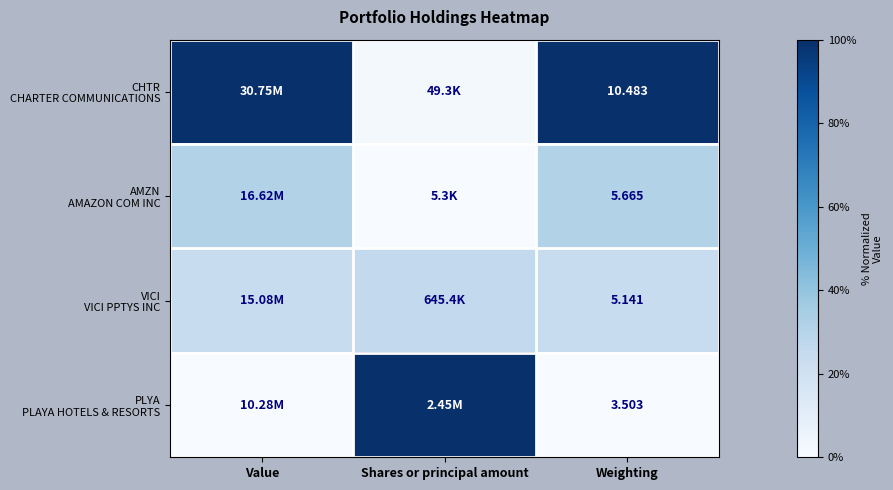

At how many categories does at least one series exceed 0?

3